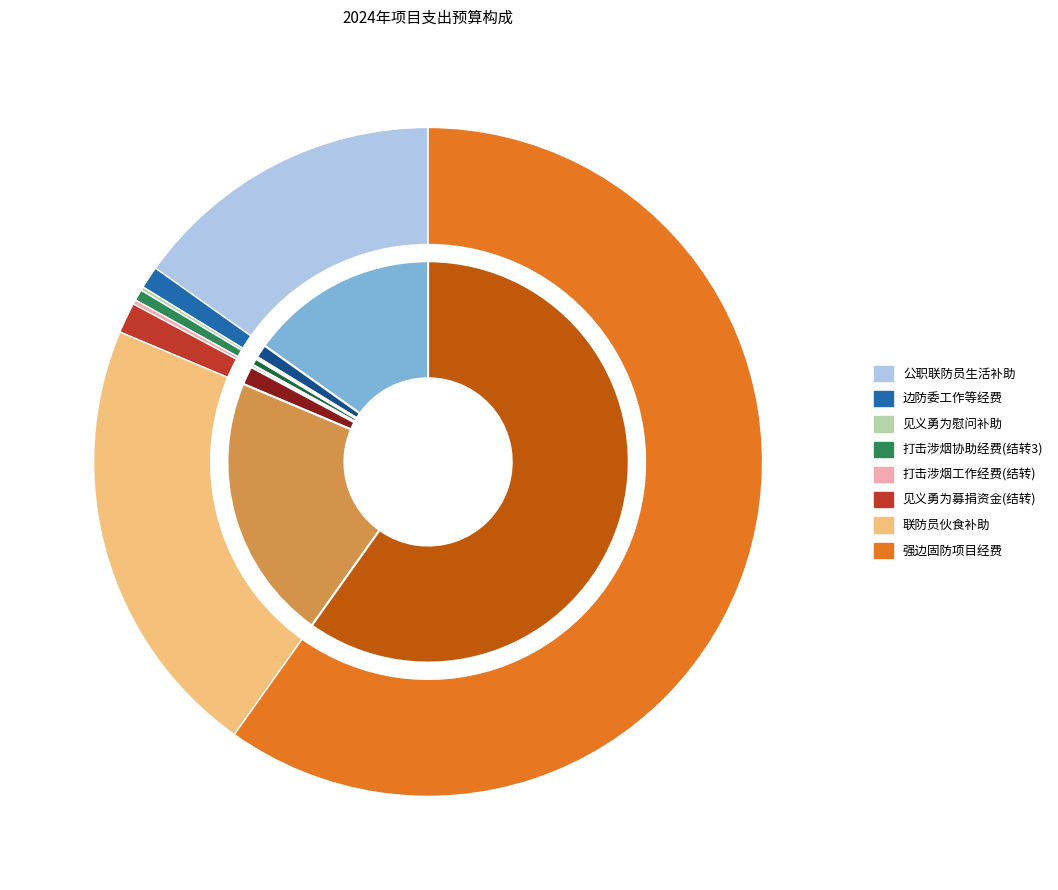

Which slice represents more than half of the pie?

强边固防项目经费